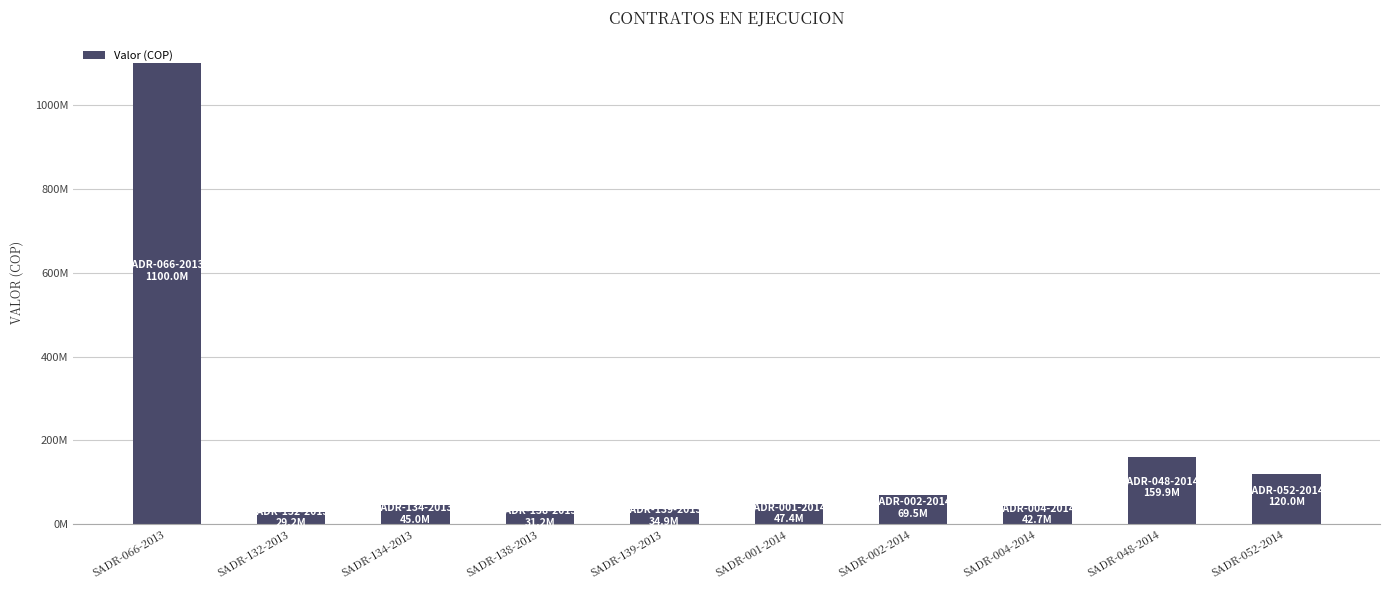

At which label does the data first exceed 47443435?

SADR-066-2013